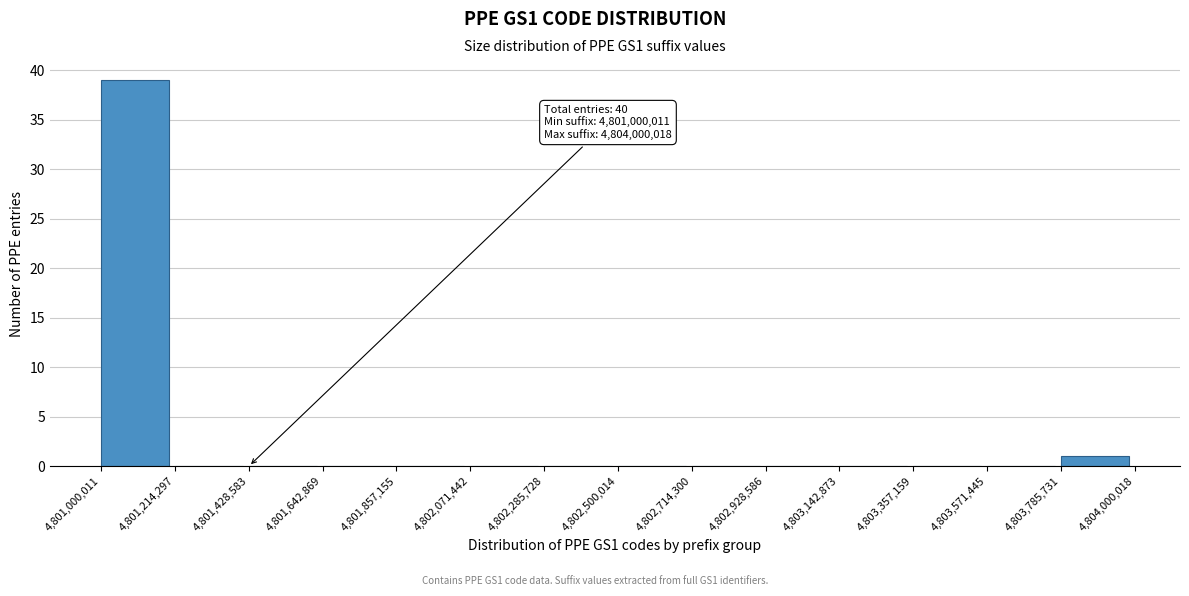

Which range on the x-axis has the tallest bar?

4,801,000,011 to 4,801,214,297